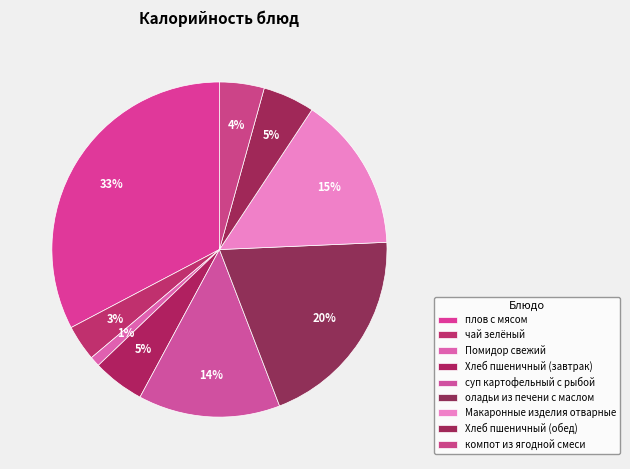

How many segments does this pie chart have?

9